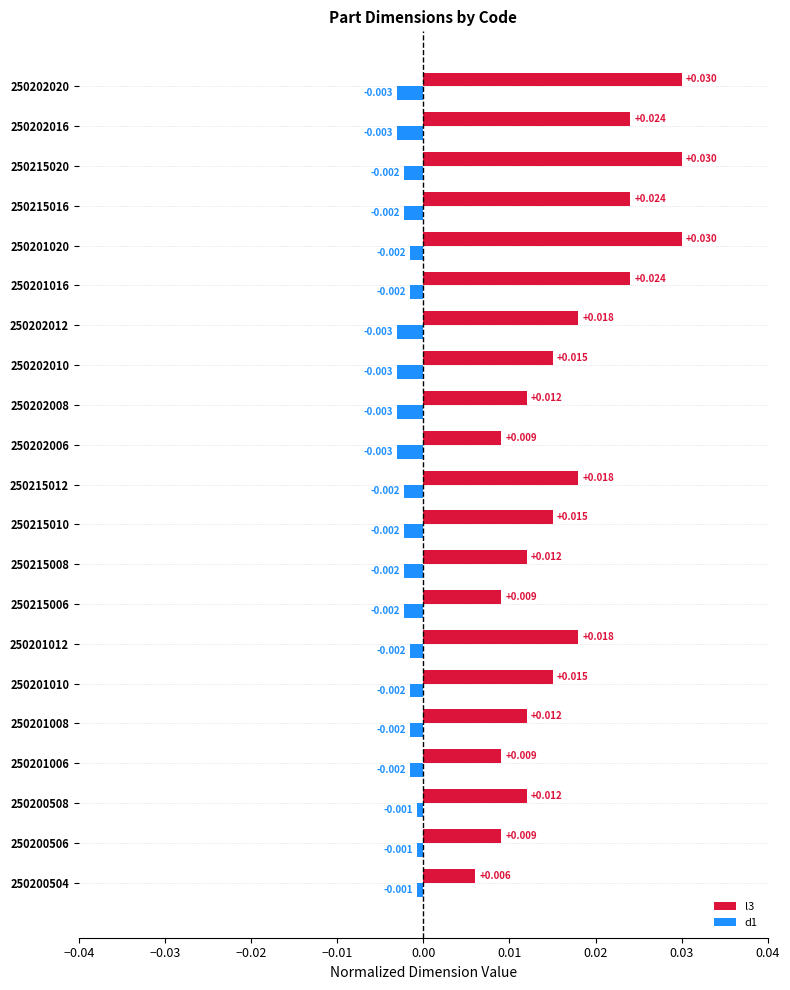

Is the value of d1 at 250201016 greater than the value of l3 at 250215008?

No